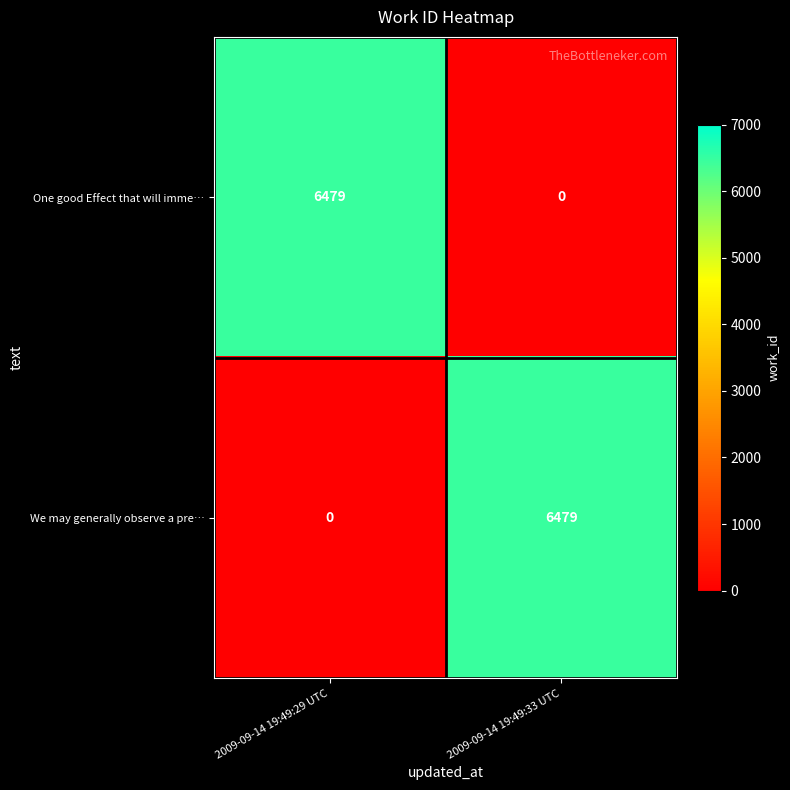

What is the average value of the We may generally observe a pre… series?

3240